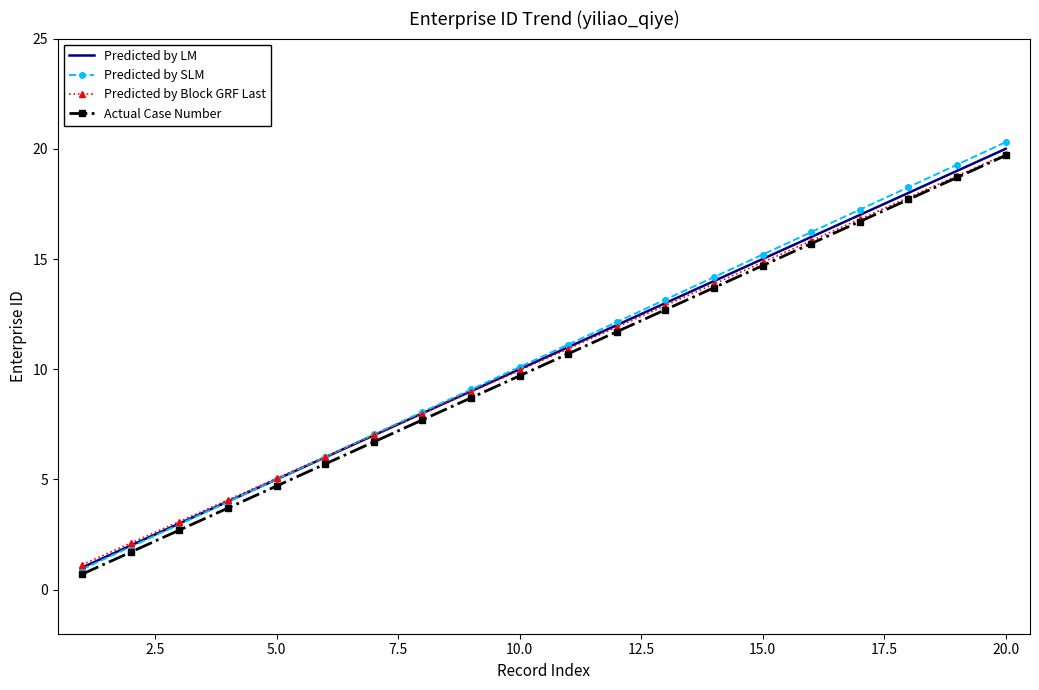

True or false: Actual Case Number and Predicted by LM cross at least once.

False